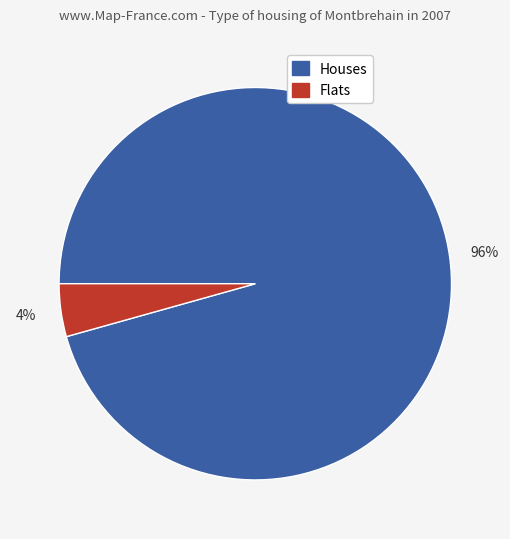

To the nearest percent, what is the average slice percentage?

50%